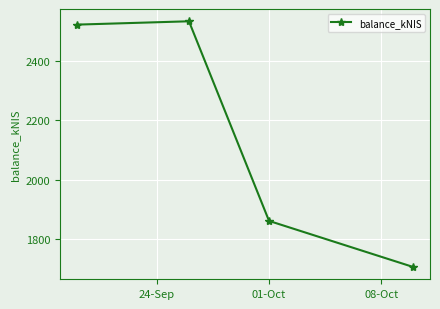

Reading left to right, list all the values displayed in this chart.

2523.2	2534.4	1861.4	1706.0